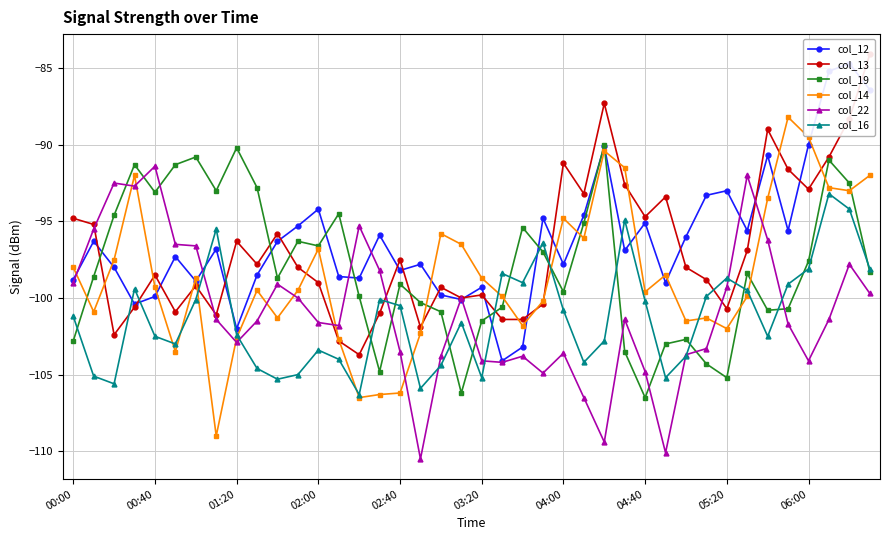

How many lines are shown in the chart?

6